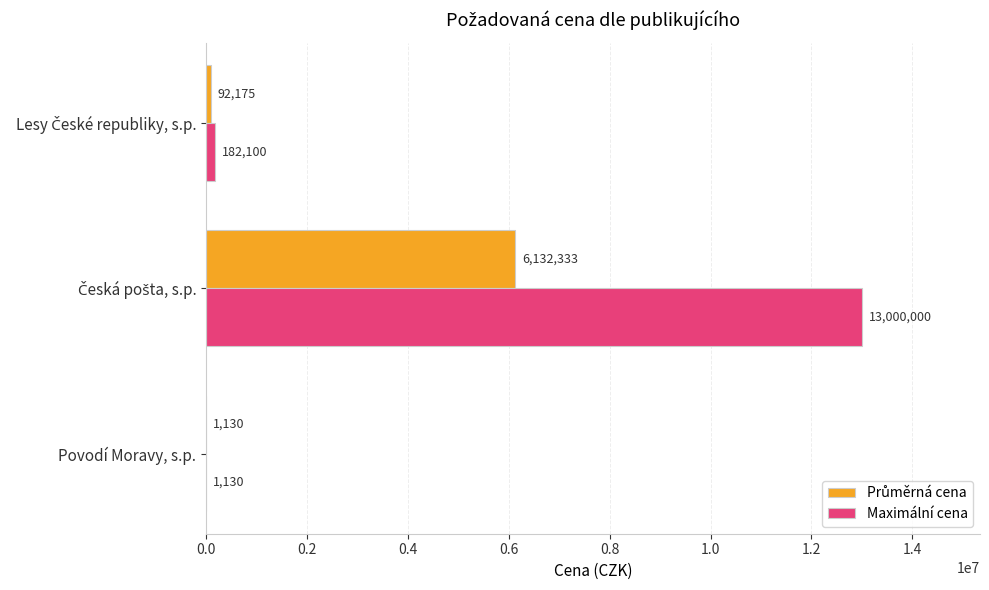

The value of Maximální cena at Povodí Moravy, s.p. is 1130. True or false?

True